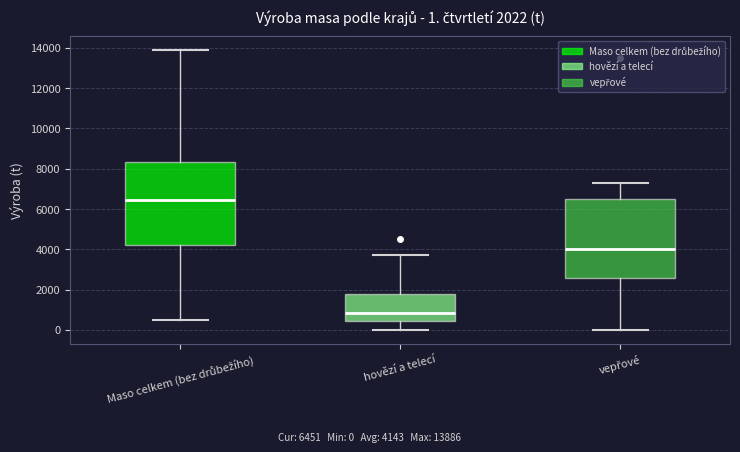

Comparing the boxes themselves (not the whiskers), which one is the tallest?

Maso celkem (bez drůbežího)